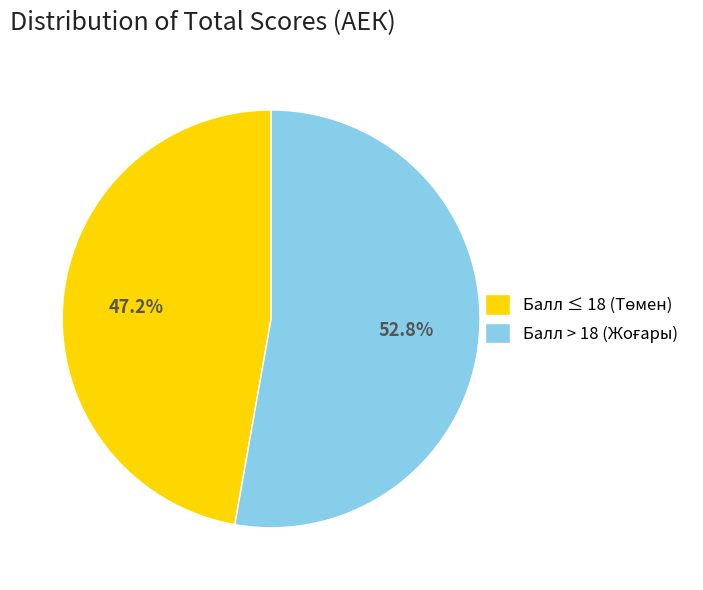

Is there any slice that represents more than half of the pie?

Yes